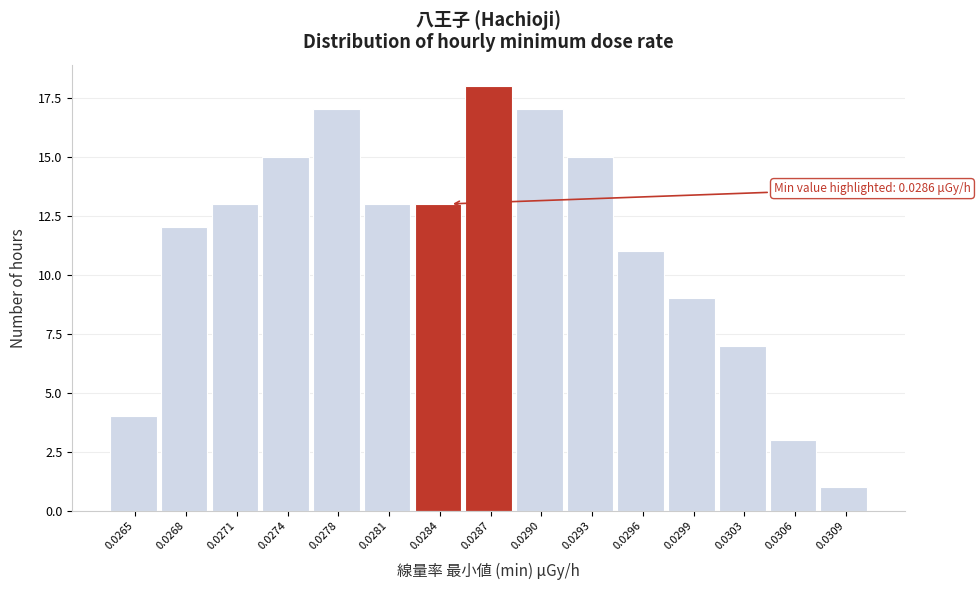

Reading right to left, extract all data points from this chart.

1	3	7	9	11	15	17	18	13	13	17	15	13	12	4